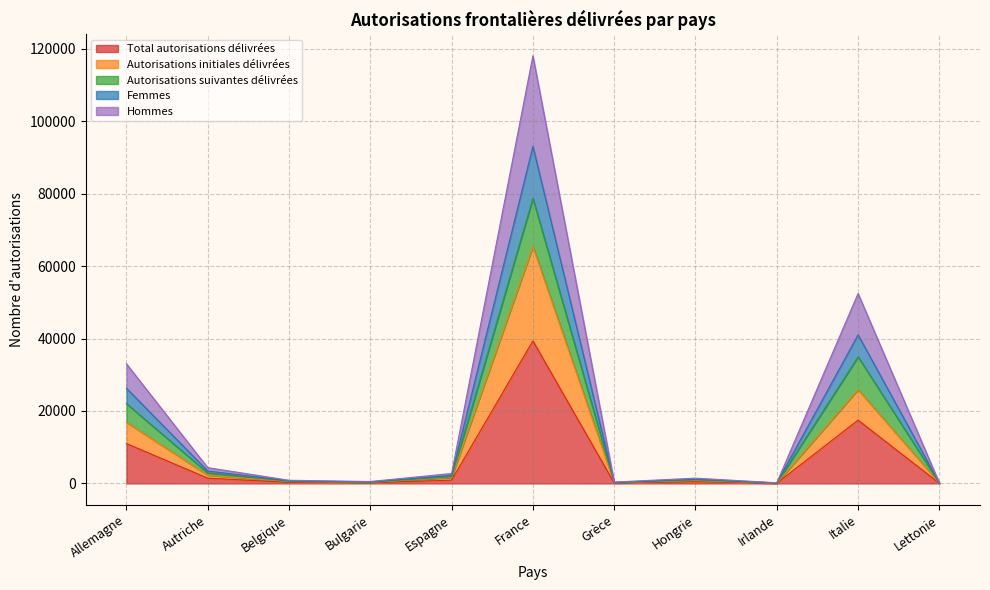

What is the label of the 1st point from the right?

Lettonie